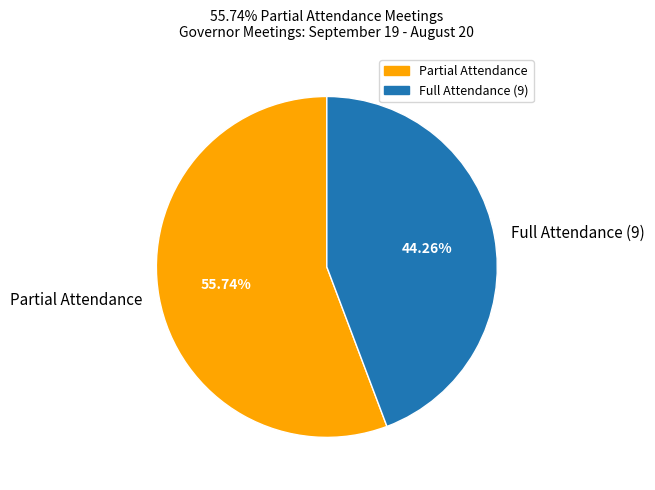

To the nearest percent, what is the difference between the largest and smallest slice percentages?

11%